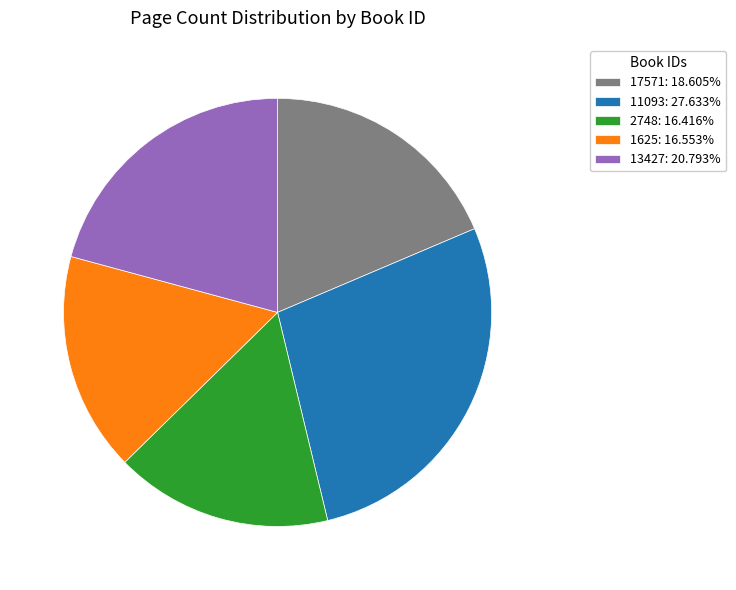

The 17571 slice represents 28% of the pie. True or false?

False